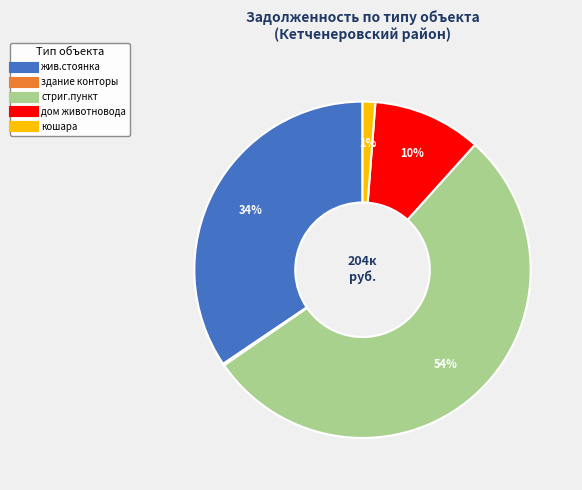

To the nearest percent, what is the average slice percentage?

20%